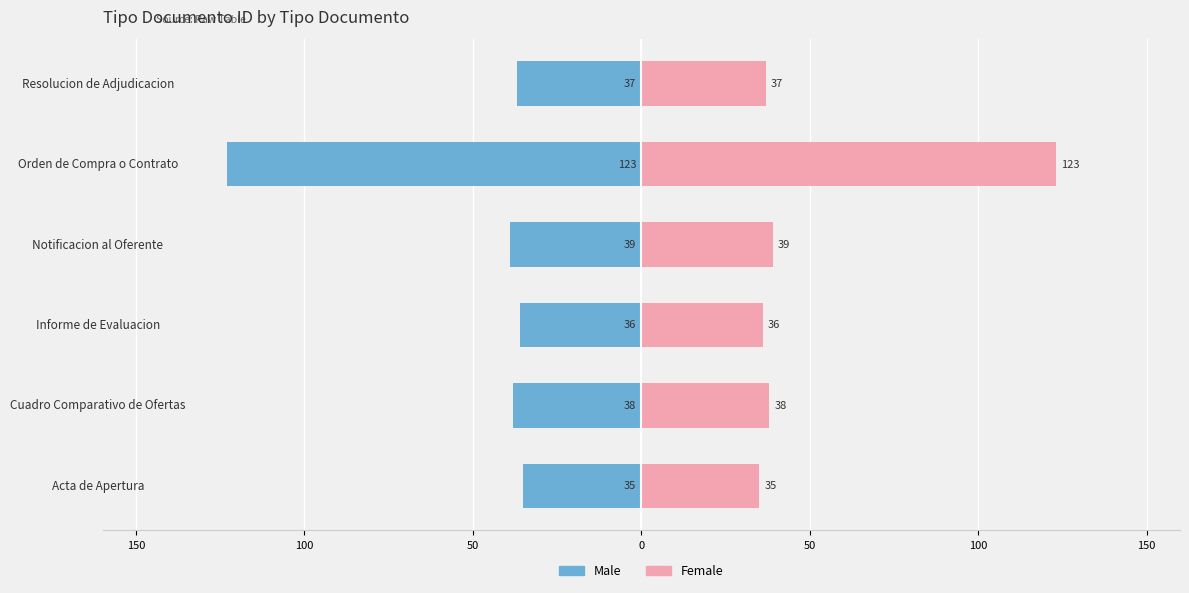

Rank the series by their average value, from highest to lowest.

Female, Male